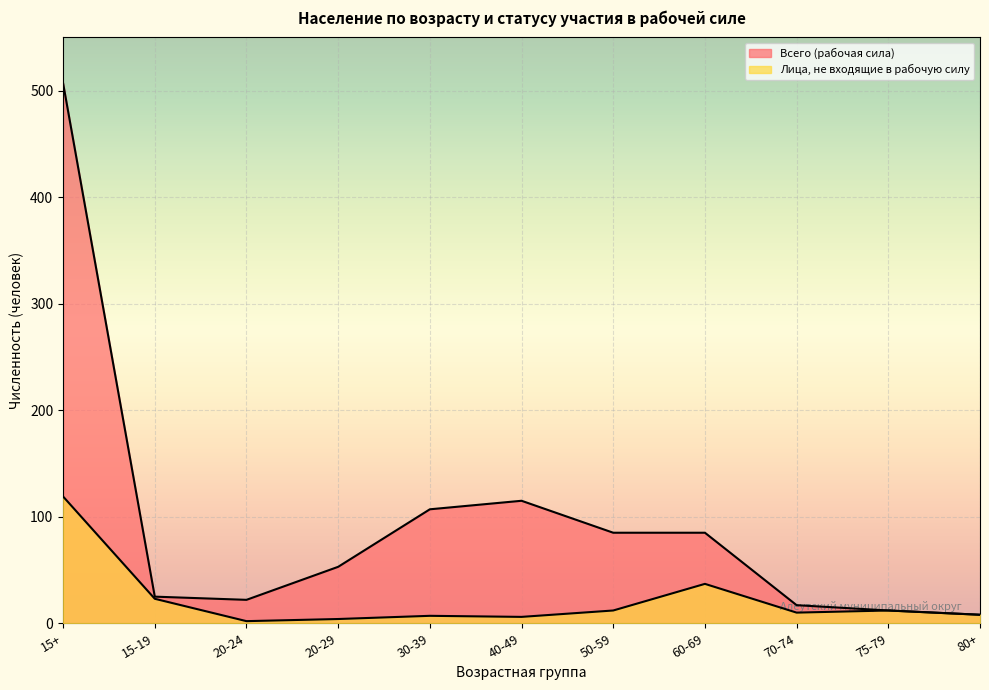

How many categories are shown in the chart?

11